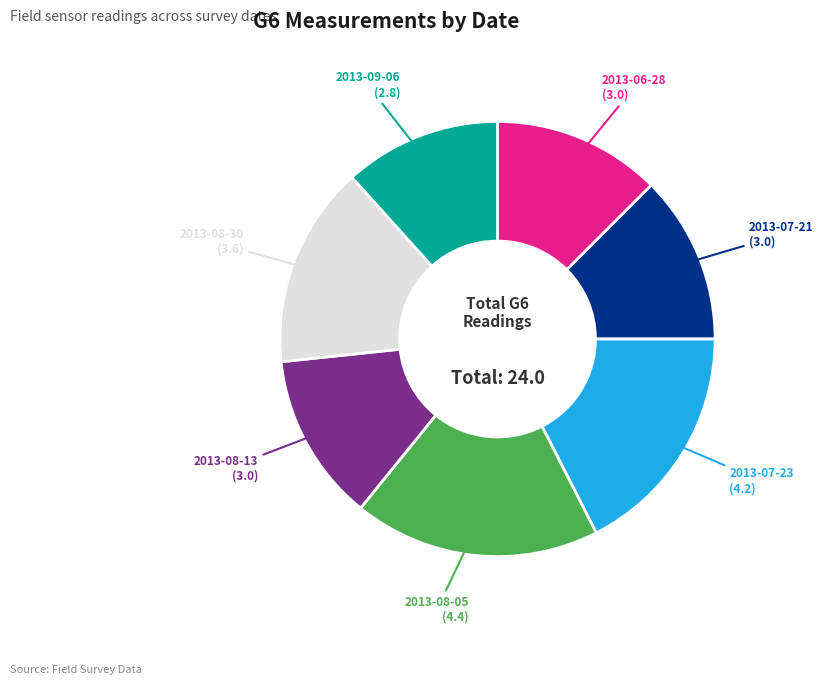

Is the sum of 2013-08-13 and 2013-07-23 greater than half?

No